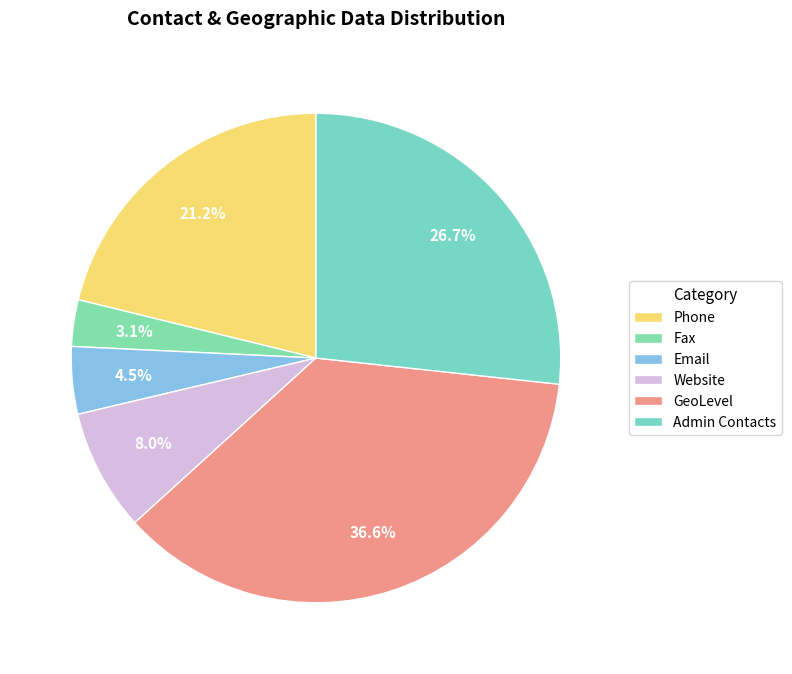

Combined, do Admin Contacts and Website account for over 50%?

No